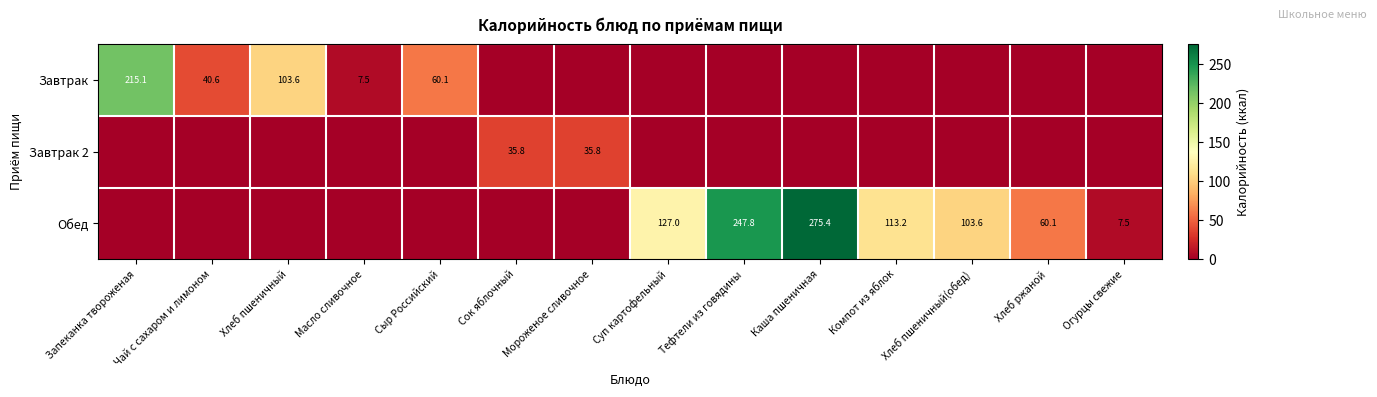

What is the spread (max minus min) of values at Суп картофельный?

127.0